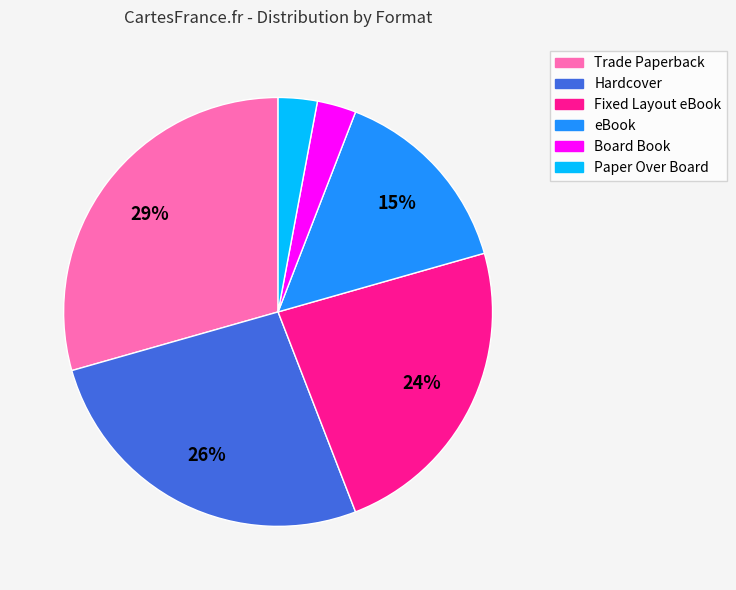

Which slice is the largest?

Trade Paperback